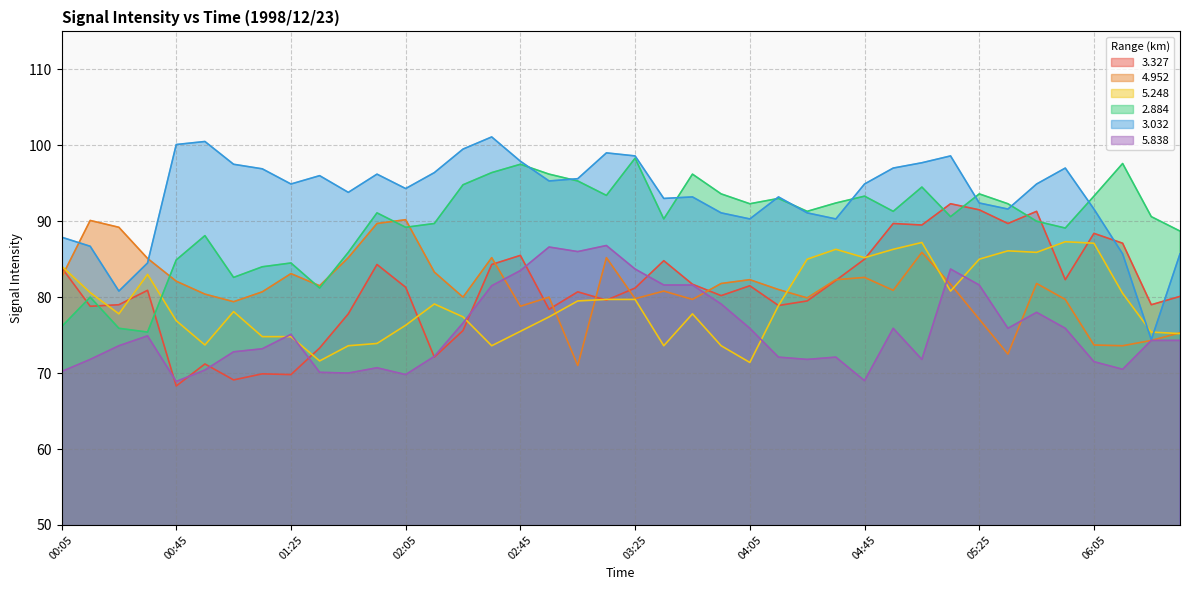

At how many categories does at least one series exceed 83?

40